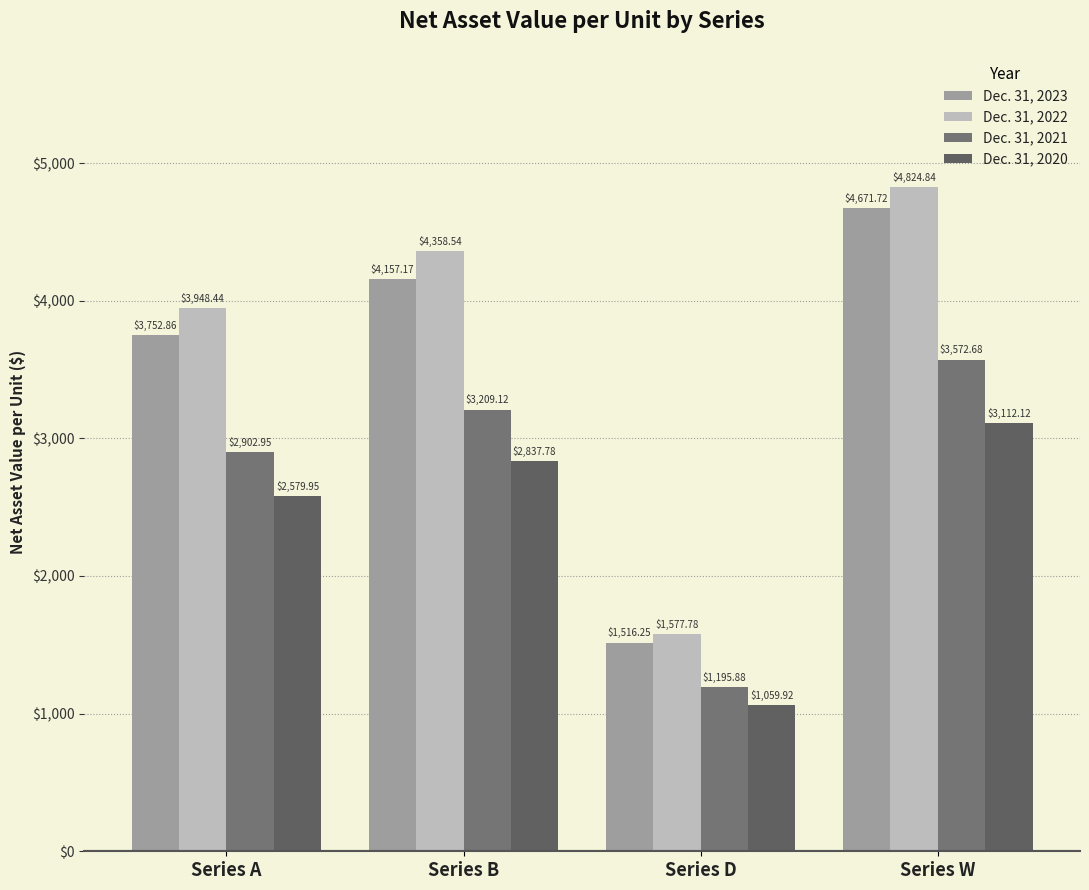

Rank the series by their maximum value, from highest to lowest.

Dec. 31, 2022, Dec. 31, 2023, Dec. 31, 2021, Dec. 31, 2020